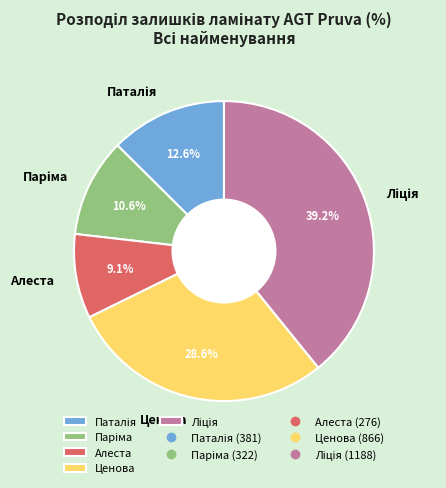

Which has a higher value, Алеста or Ценова?

Ценова